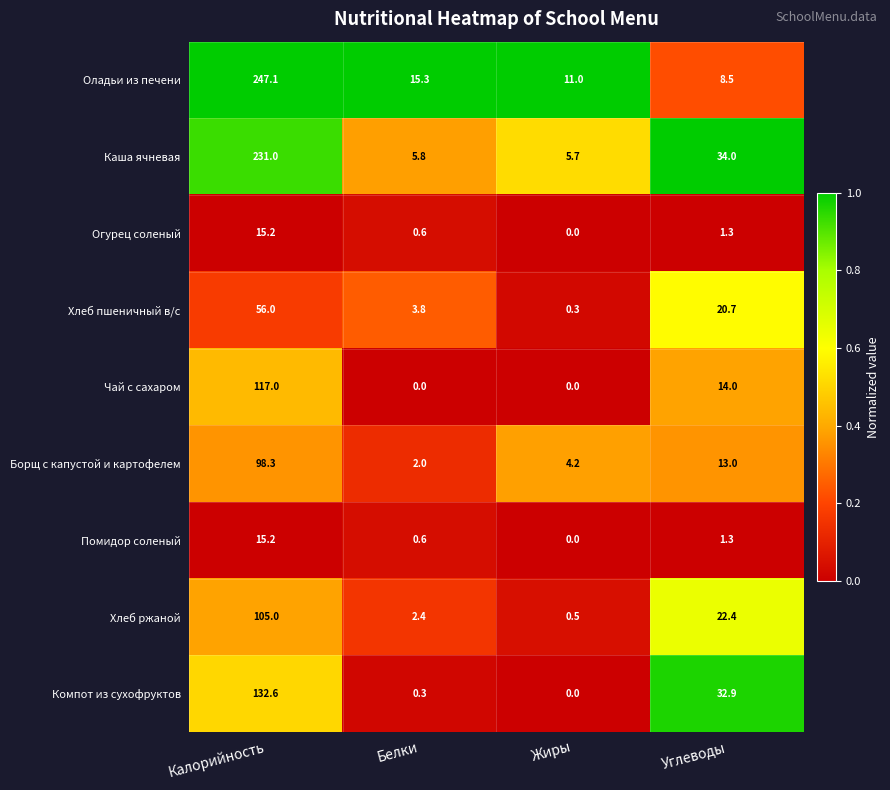

Where does the Огурец соленый series first go above 1?

Калорийность